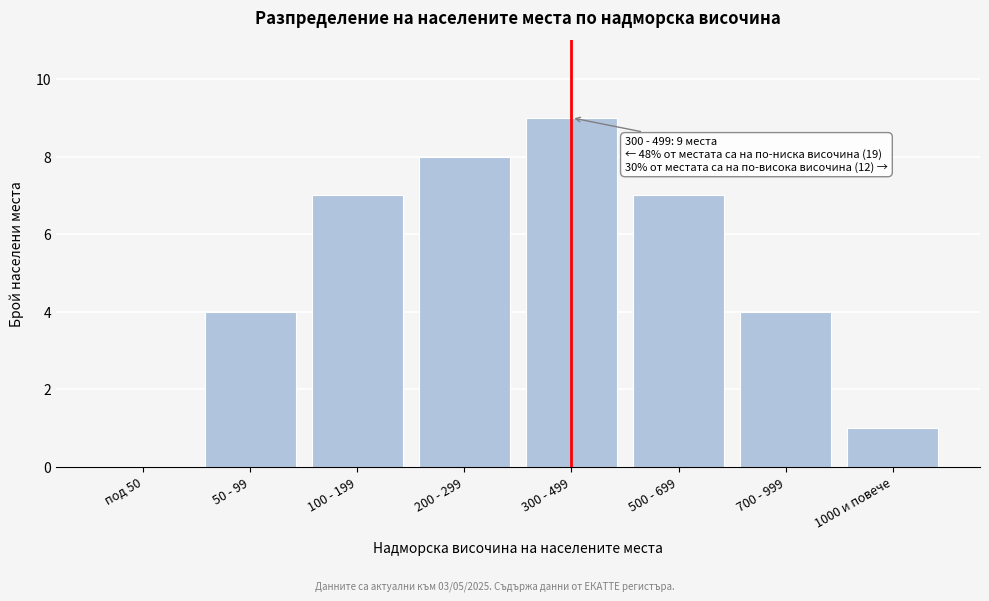

Reading right to left, list all the values displayed in this chart.

1000 и повече=1	700 - 999=4	500 - 699=7	300 - 499=9	200 - 299=8	100 - 199=7	50 - 99=4	под 50=0